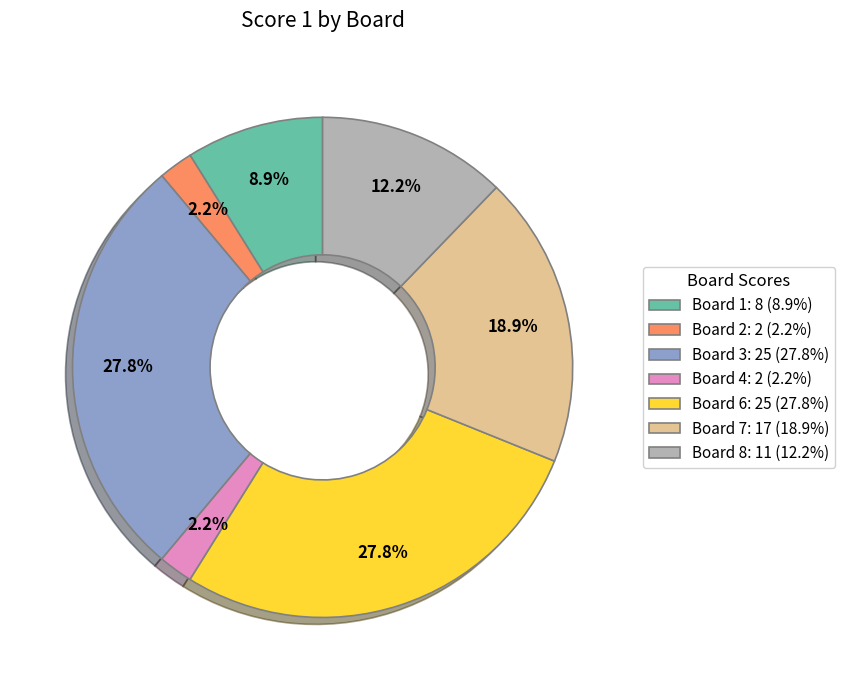

Is there a majority slice in this chart?

No